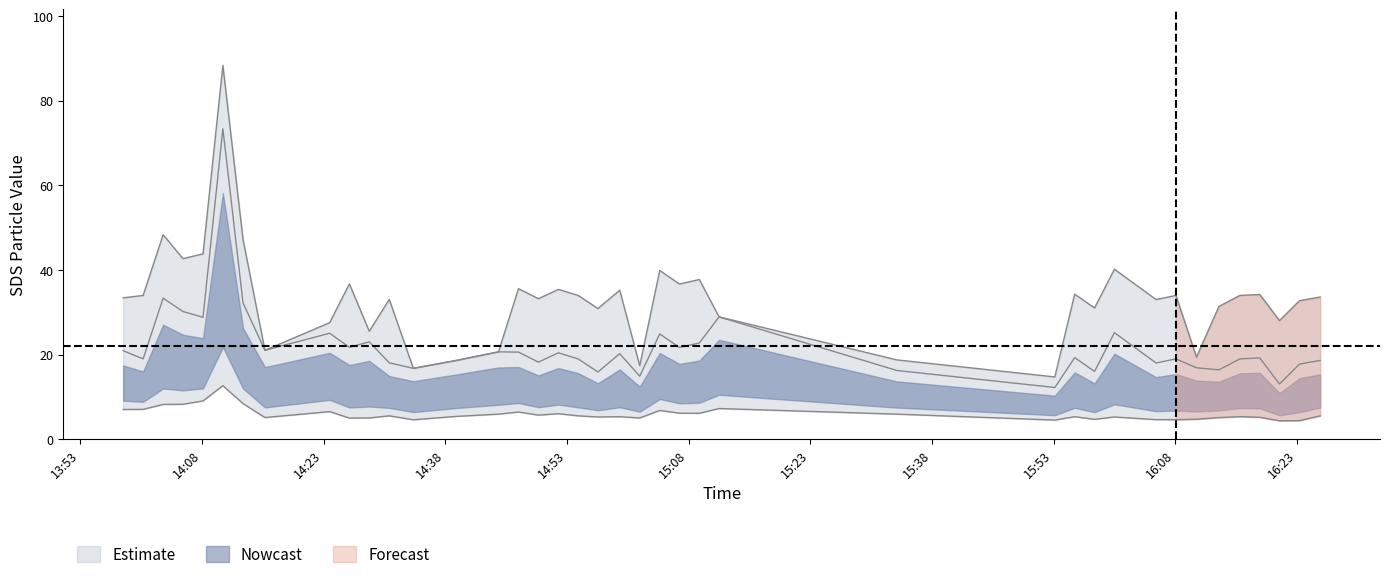

Reading left to right, transcribe all the data shown in this chart.

SDS_P1: 20.9	19.0	33.3	30.2	28.8	73.4	32.2	21.0	25.0	21.7	23.0	18.0	16.7	18.6	20.6	20.6	18.2	20.4	19.0	15.9	20.2	14.9	24.9	21.7	22.7	28.9	16.2	12.2	19.3	16.0	25.2	18.0	19.0	16.9	16.4	19.0	19.2	13.0	17.7	18.6
SDS_P2: 7.0	7.0	8.2	8.2	9.0	12.6	8.4	5.1	6.5	5.0	5.0	5.5	4.6	5.4	5.9	6.4	5.7	6.0	5.5	5.2	5.3	5.0	6.8	6.1	6.1	7.2	5.9	4.5	5.3	4.7	5.2	4.6	4.6	4.7	5.1	5.3	5.2	4.3	4.4	5.5